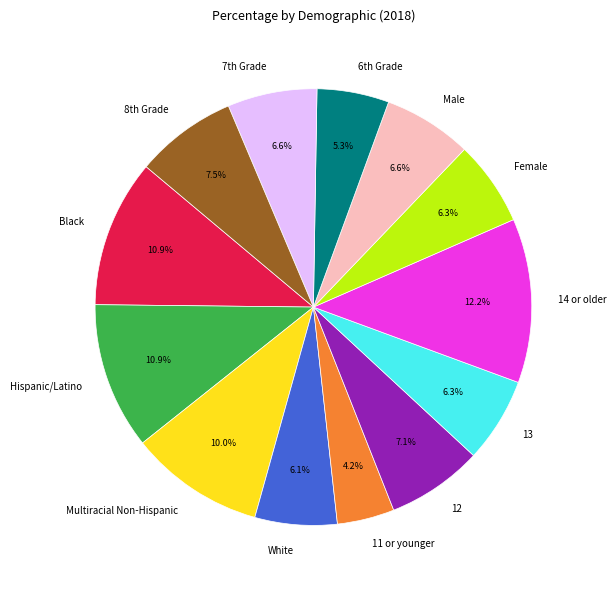

Count the number of slices in the pie.

13